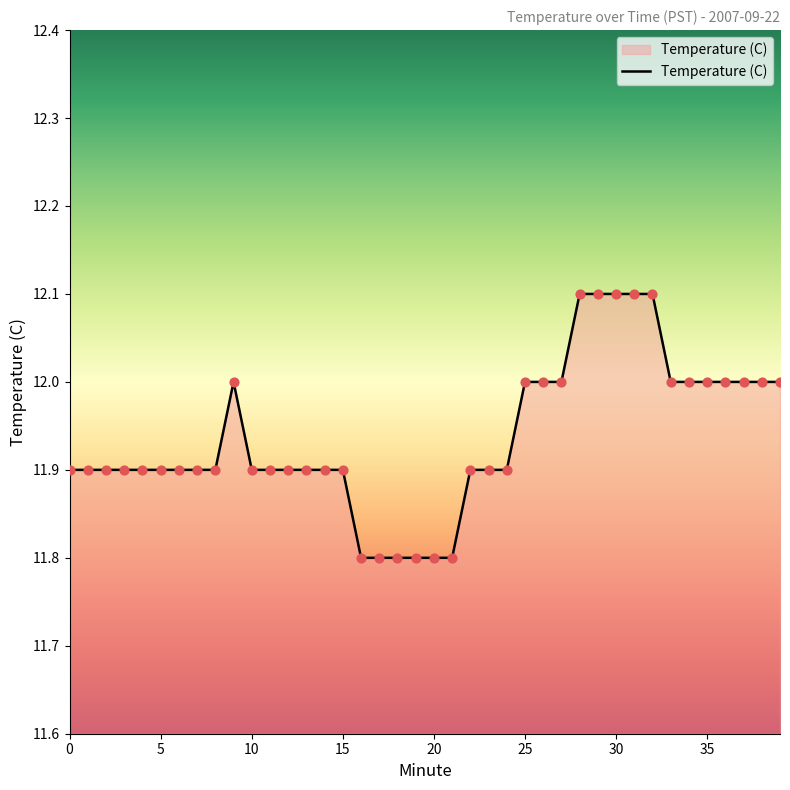

What is the greatest value displayed?

12.1